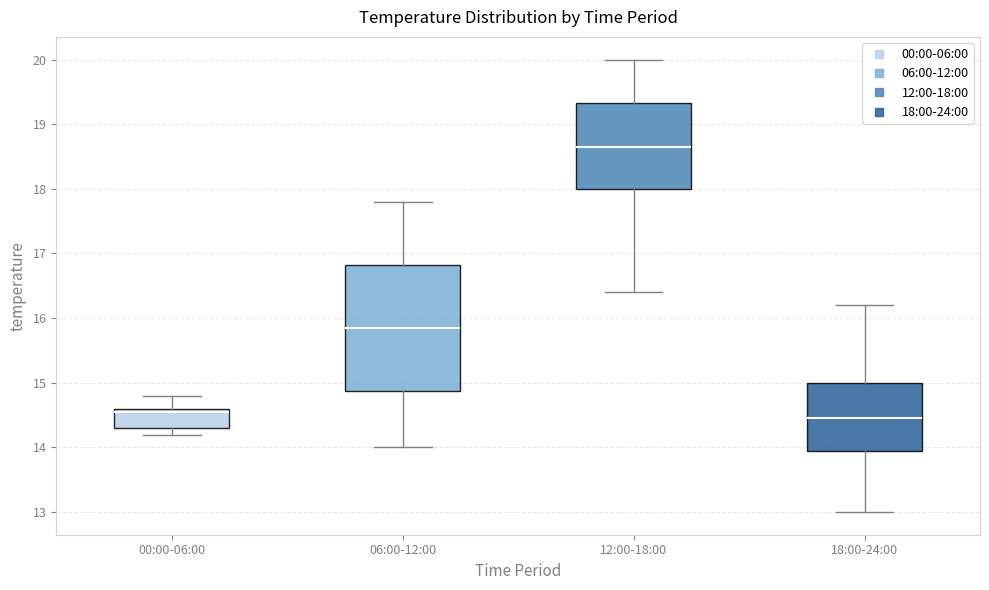

Comparing the boxes themselves (not the whiskers), which one is the tallest?

06:00-12:00